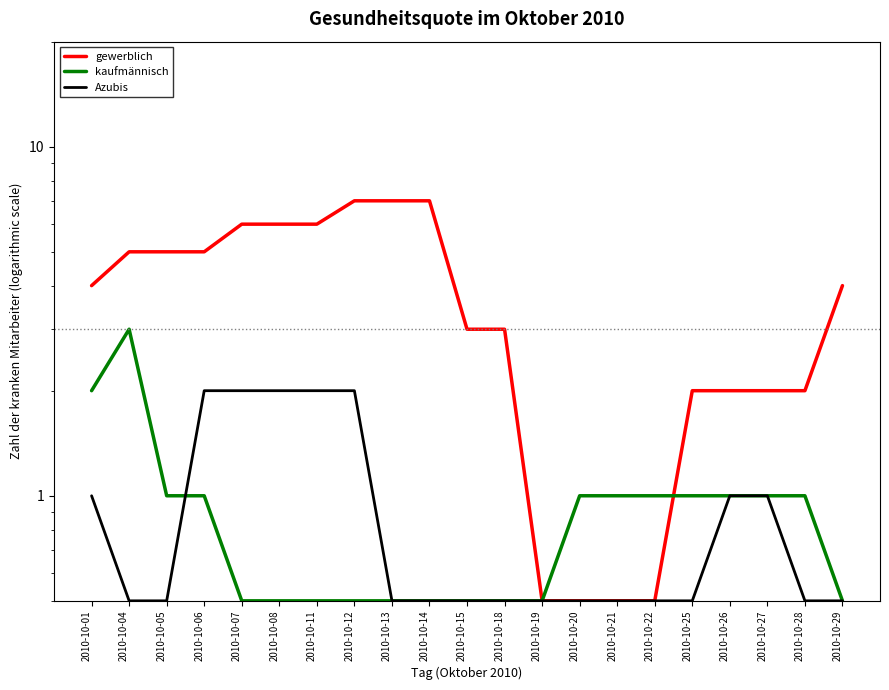

What are all the series names shown in the legend?

gewerblich, kaufmännisch, Azubis